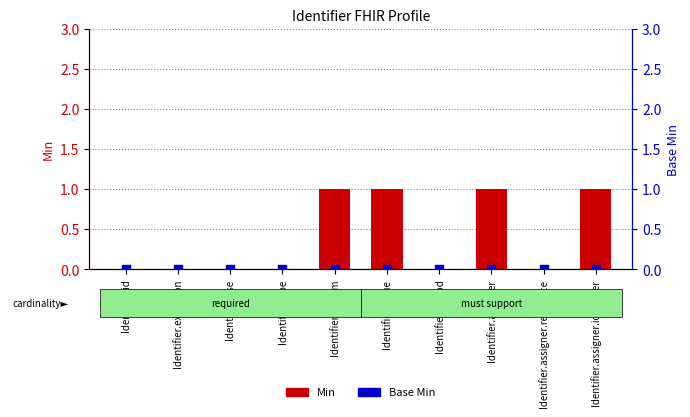

What are all the series names shown in the legend?

Min, Base Min